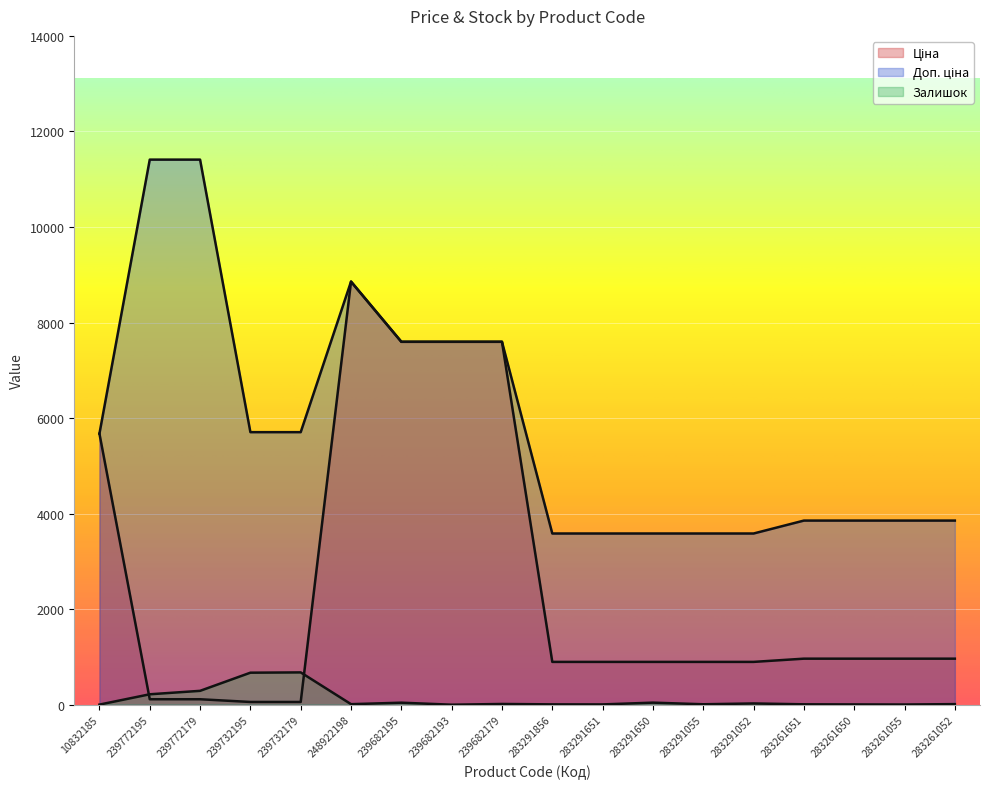

What is the difference between the maximum and minimum values in the Залишок series?

676.0